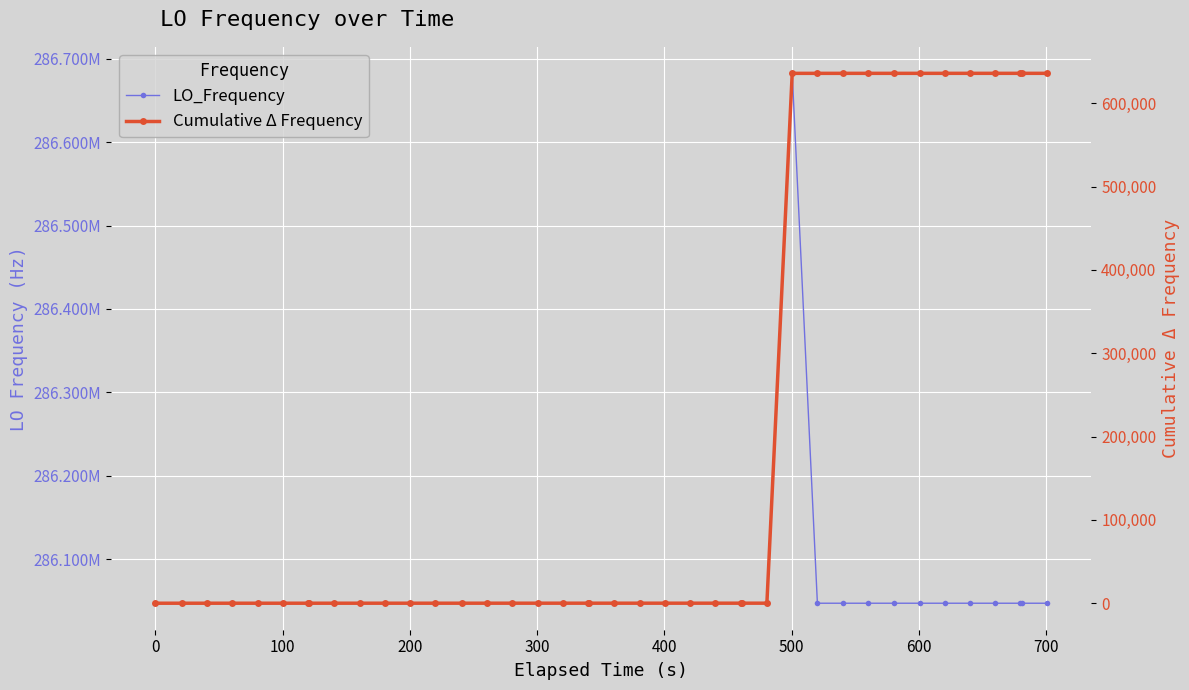

What are all the series names shown in the legend?

LO_Frequency, Cumulative Δ Frequency